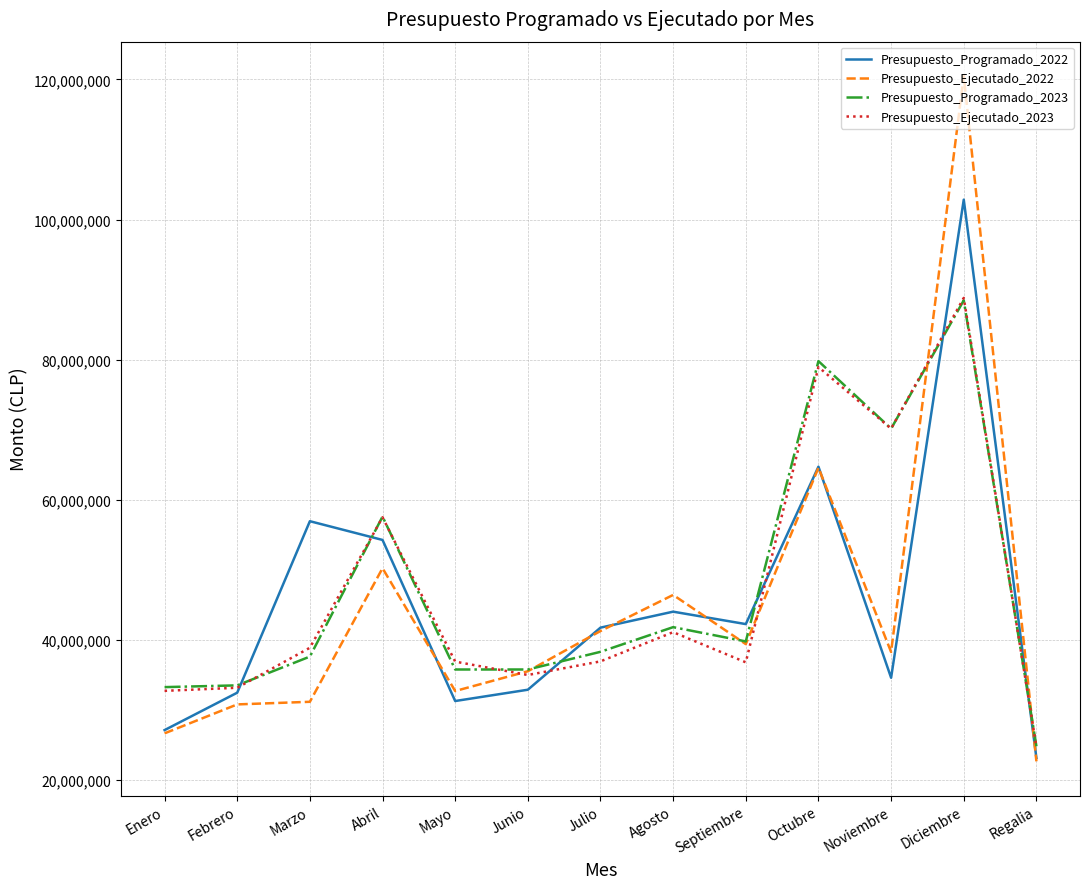

What is the minimum value shown in the chart?

22705701